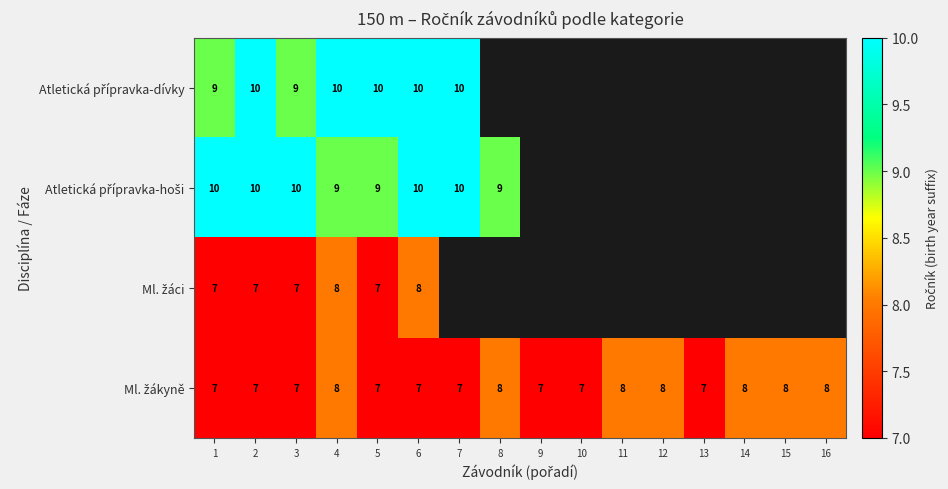

What is the total value across all series at 2?

34